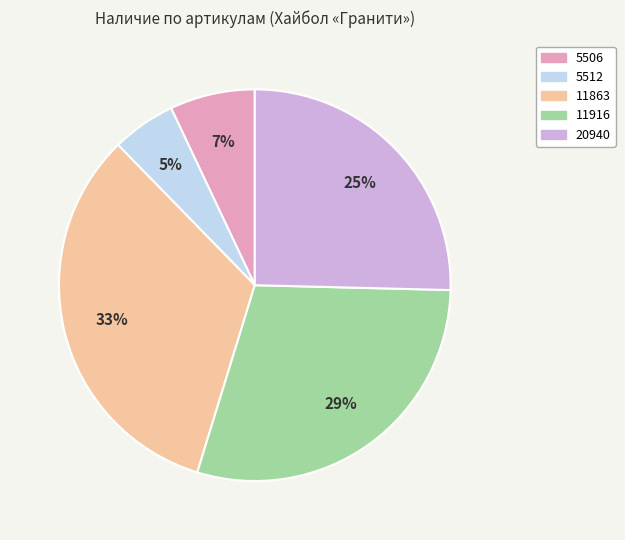

To the nearest percent, what percentage of the pie is 20940?

25%